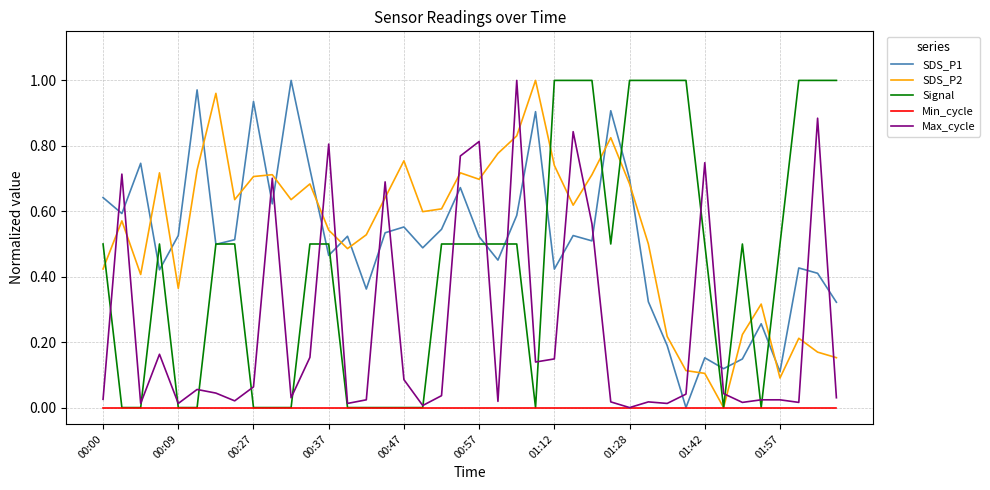

True or false: SDS_P2 and SDS_P1 cross at least once.

True